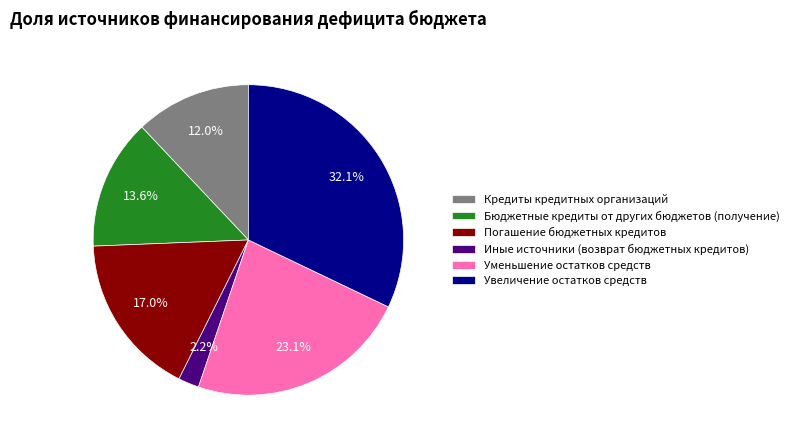

Do Бюджетные кредиты от других бюджетов (получение) and Погашение бюджетных кредитов together represent more than half of the pie?

No